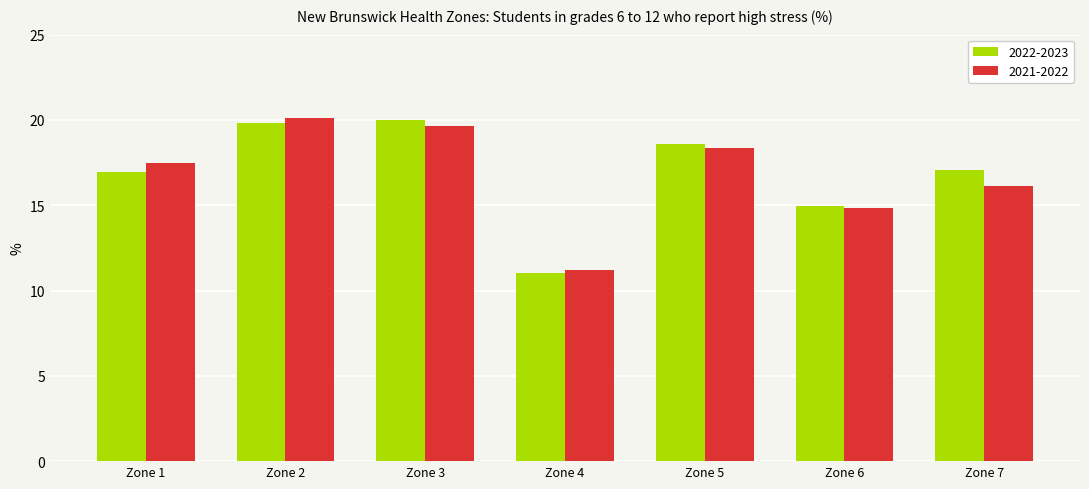

Is the value of 2022-2023 at Zone 4 greater than the value of 2021-2022 at Zone 7?

No